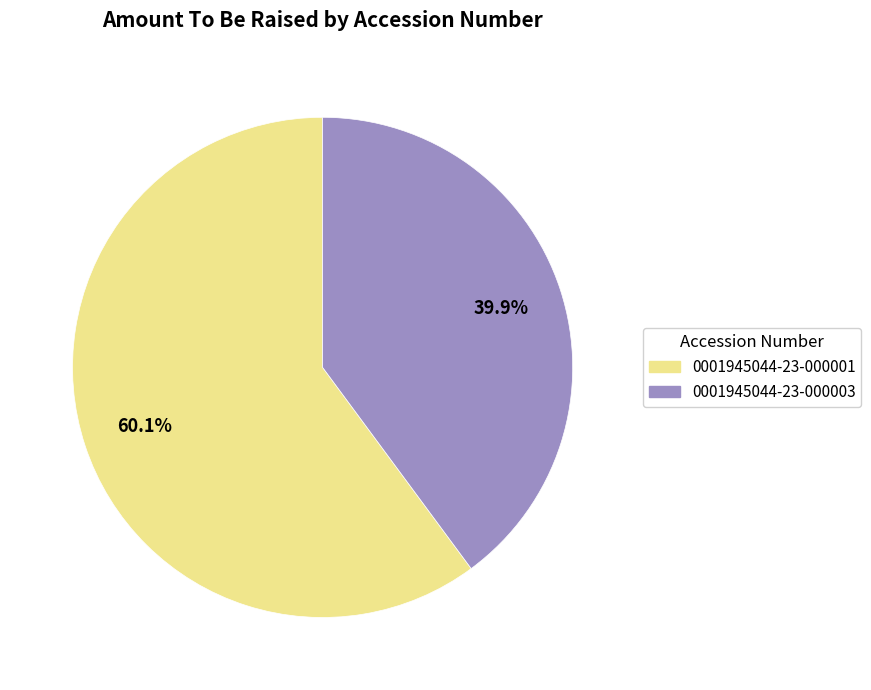

To the nearest percent, what is the average slice percentage?

50%